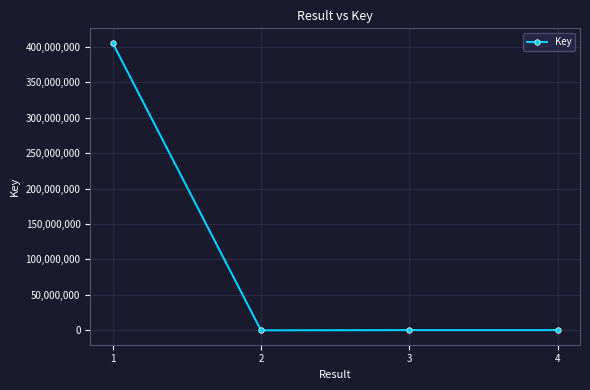

True or false: the data has more than 2 interior local peaks.

False